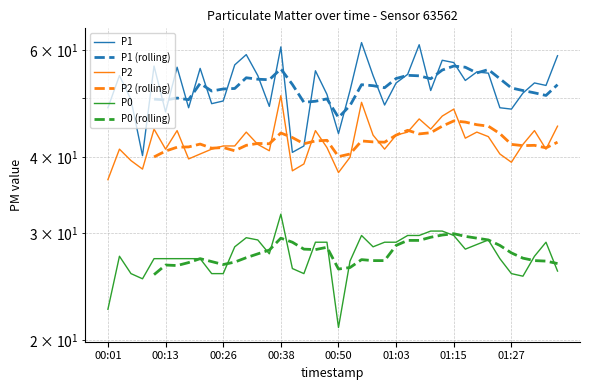

Which has a higher value, 00:55 or 00:48?

00:55